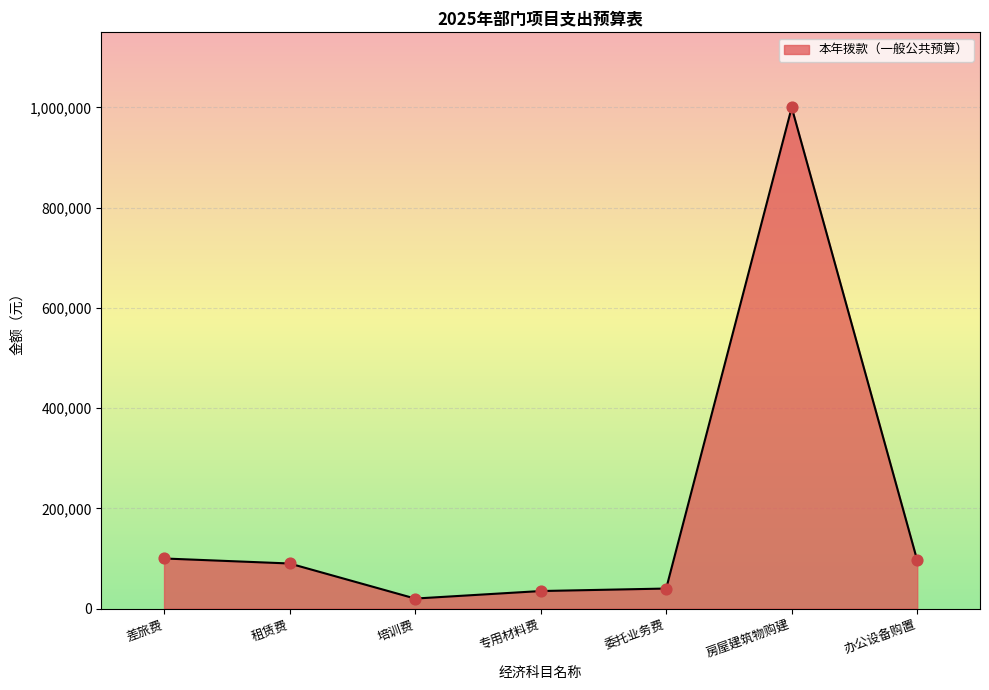

What is the ratio of the value at 专用材料费 to the value at 办公设备购置?

0.4